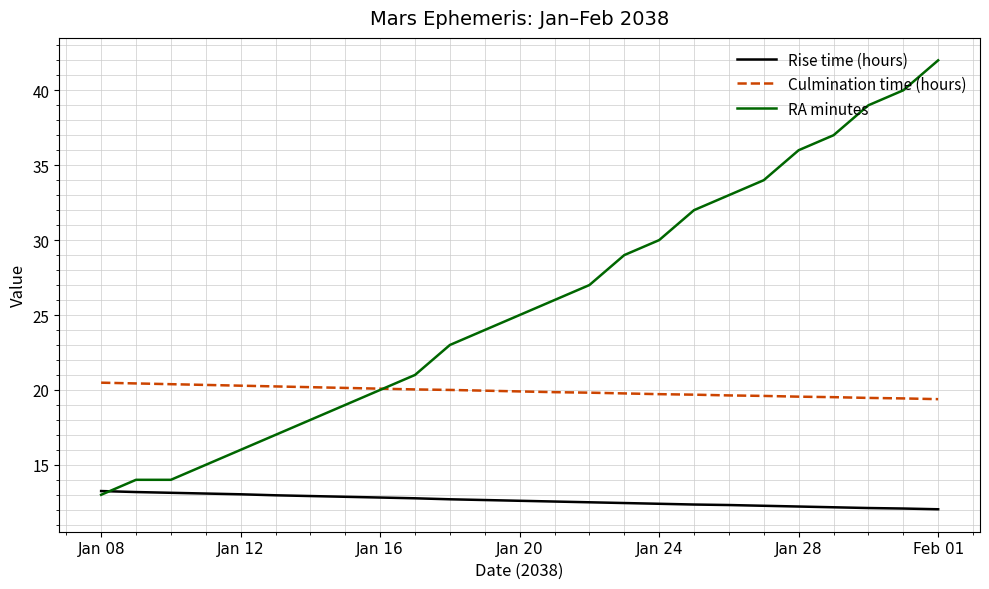

How many values in the RA minutes series are below 25?

12